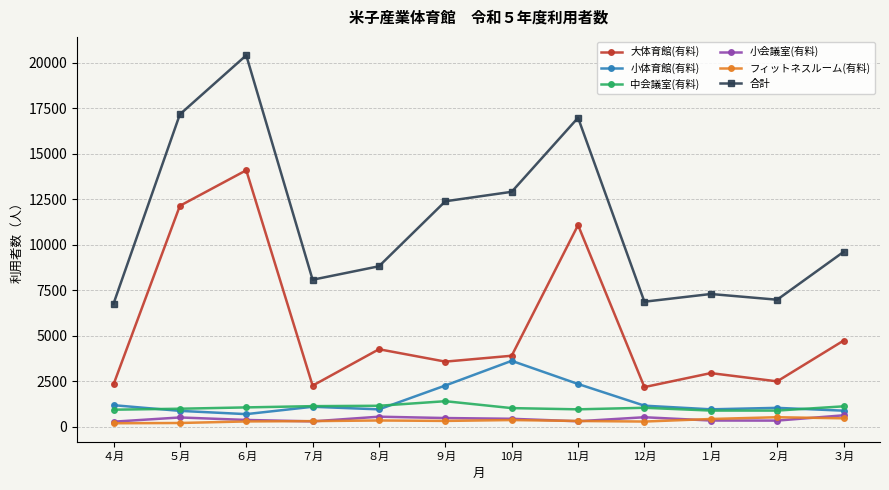

Which series has the widest spread of values?

合計